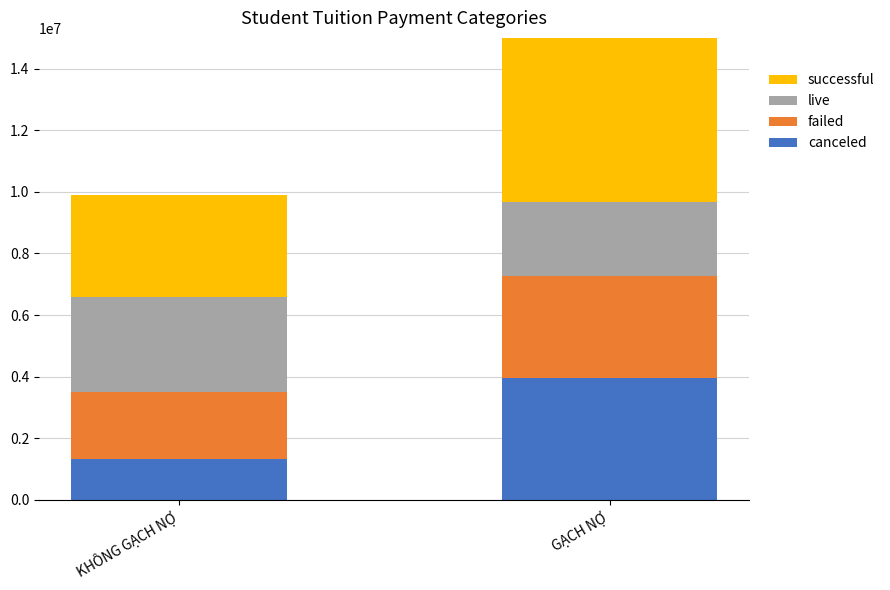

List the labels in order of canceled value, smallest first.

KHÔNG GẠCH NỢ, GẠCH NỢ